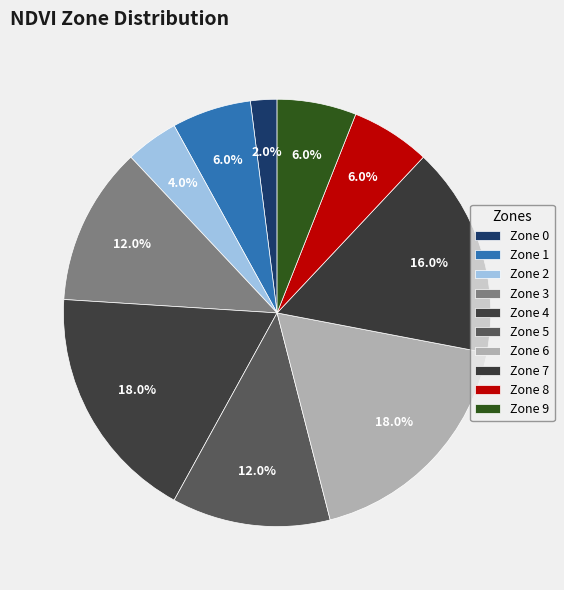

How many slices are in this pie chart?

10